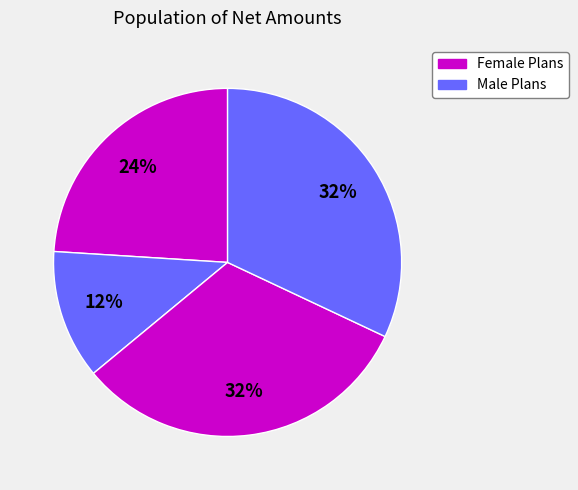

To the nearest percent, what is the average slice percentage?

25%